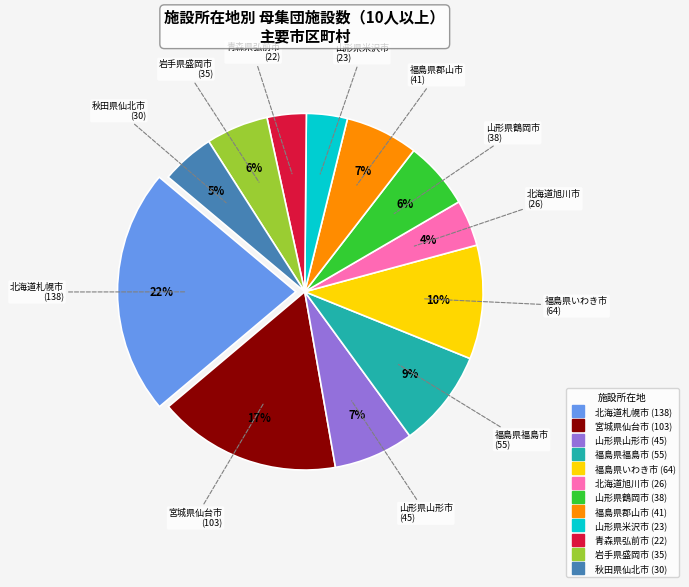

Which has a higher value, 北海道旭川市 or 岩手県盛岡市?

岩手県盛岡市